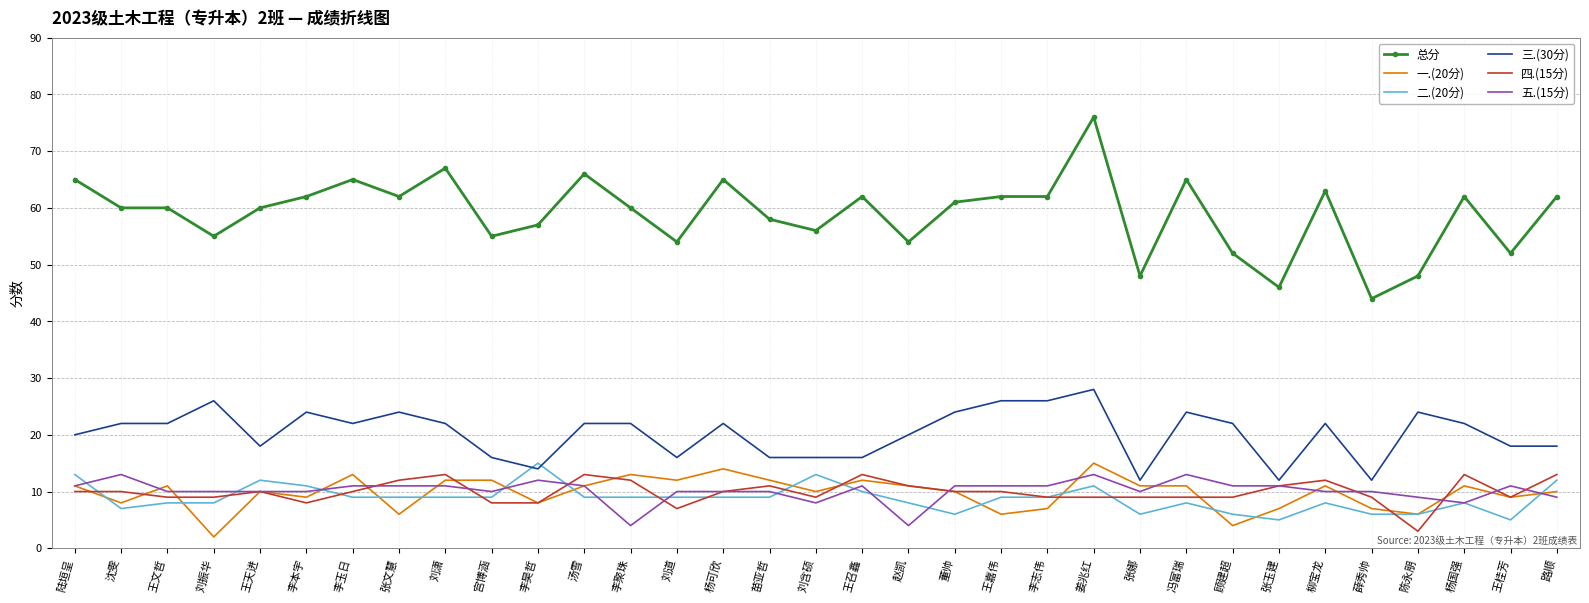

At which category does the chart reach its peak across all series?

姜兆红